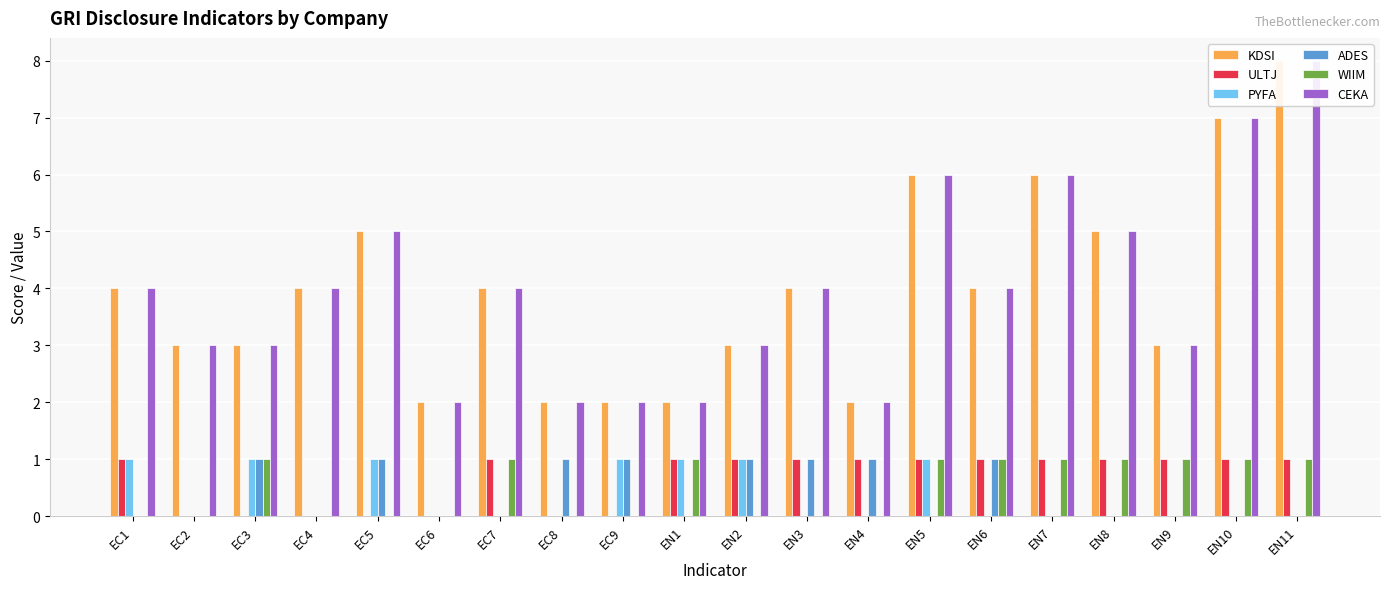

Which has a higher value, EN11 or EN1?

EN11